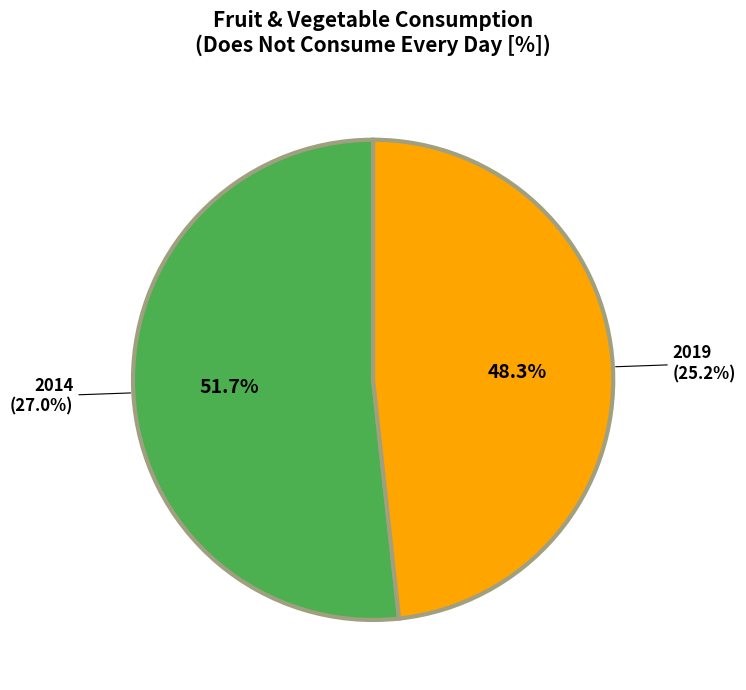

What percentage do 2019 and 2014 together represent?

100.0%